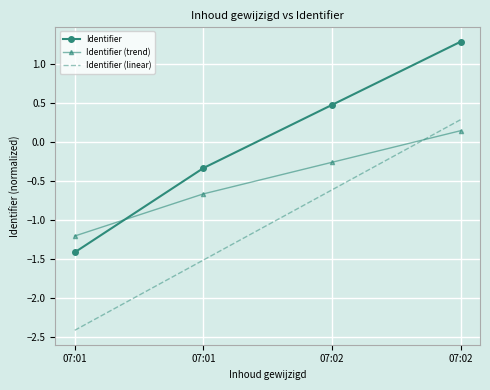

At which label does Identifier (linear) first exceed 0?

07:02